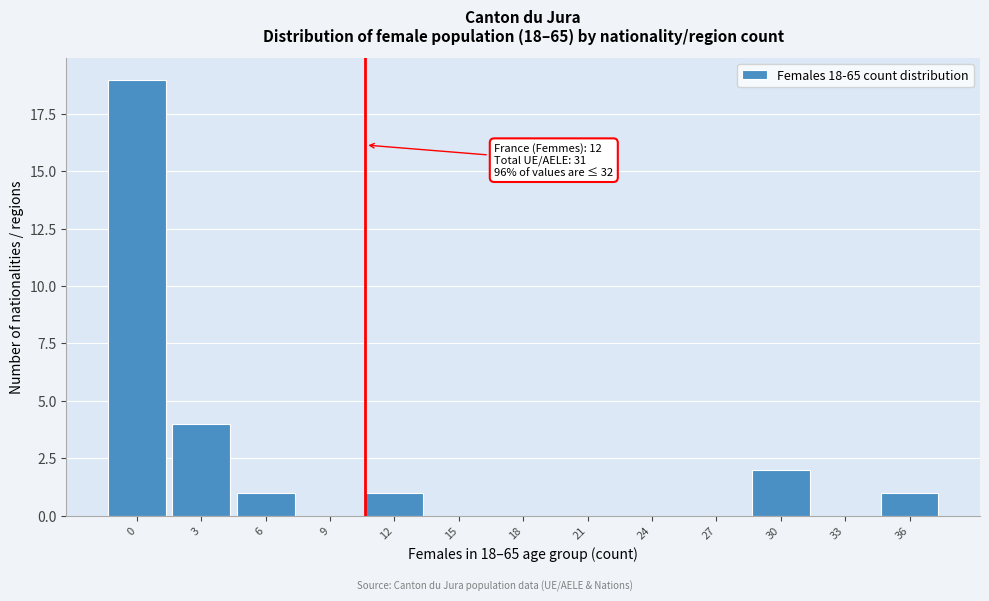

Reading right to left, transcribe all the data shown in this chart.

36=1	33=0	30=2	27=0	24=0	21=0	18=0	15=0	12=1	9=0	6=1	3=4	0=19